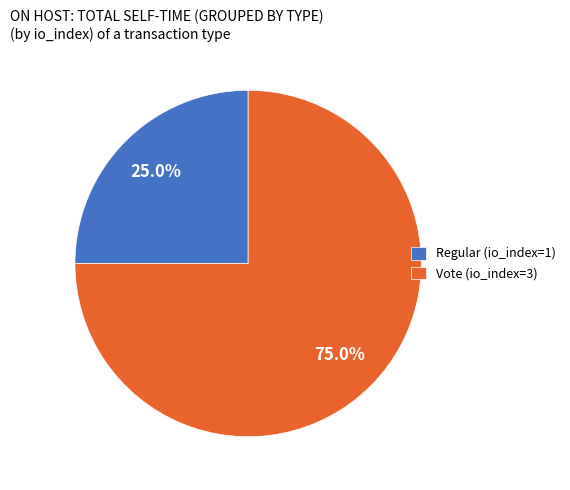

Between Regular (io_index=1) and Vote (io_index=3), which is larger?

Vote (io_index=3)